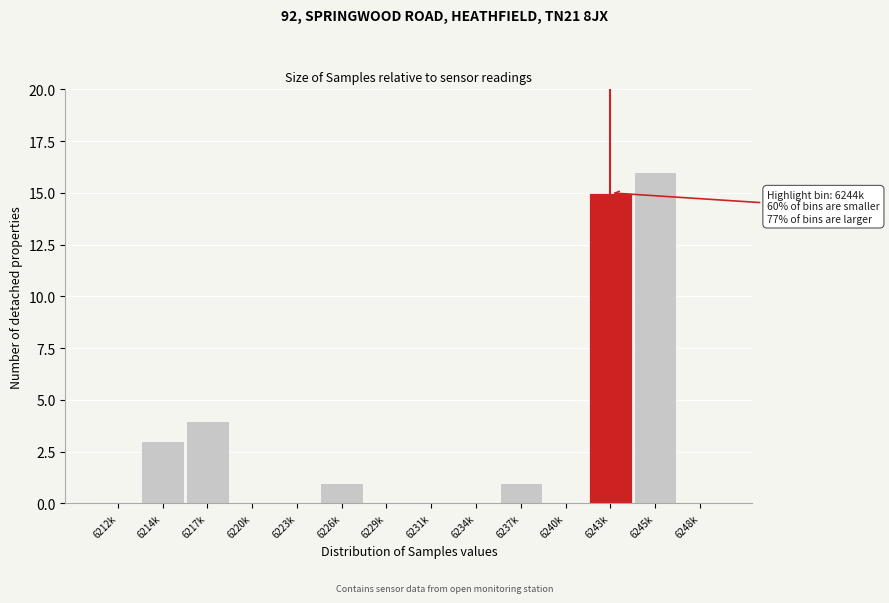

Reading left to right, what are all the values shown in this chart?

6212k=0	6214k=3	6217k=4	6220k=0	6223k=0	6226k=1	6229k=0	6231k=0	6234k=0	6237k=1	6240k=0	6243k=15	6245k=16	6248k=0